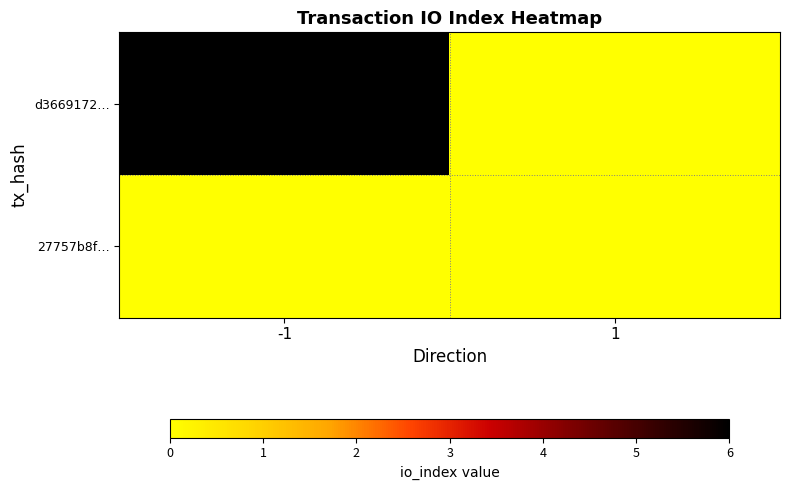

Between -1 and 1, which series saw the biggest shift?

d3669172…